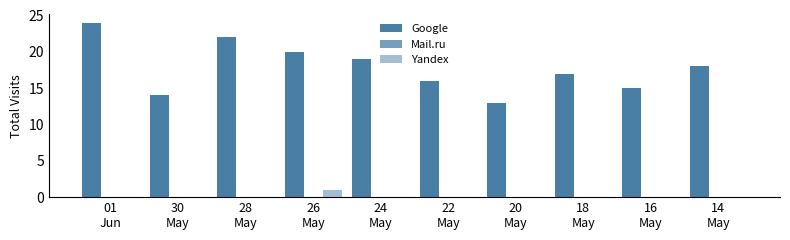

What is the label of the 3rd bar from the left?

28
May